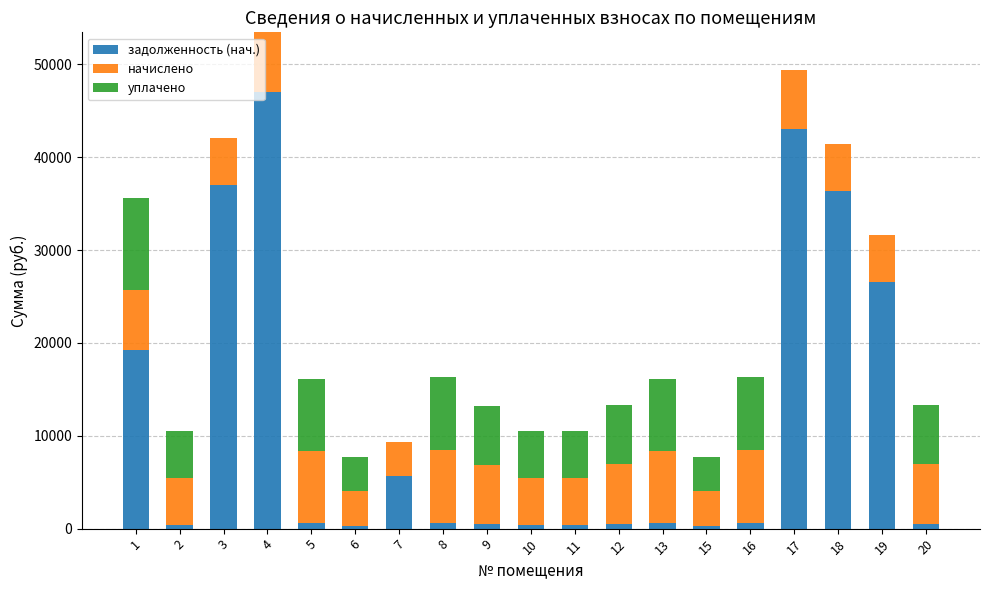

At which category is the sum across all series the highest?

4